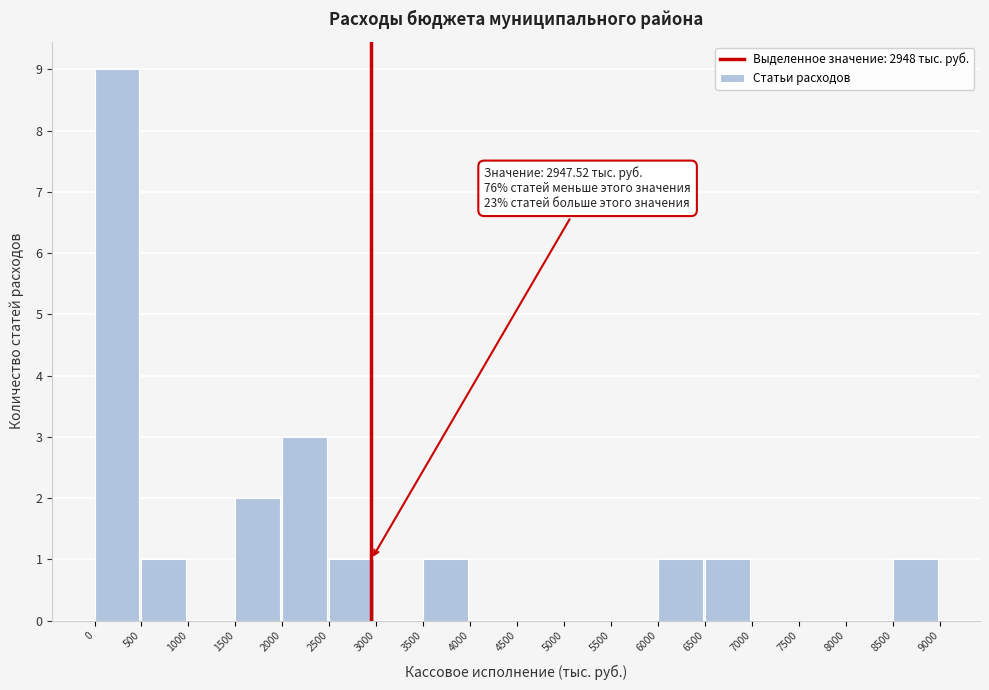

Which range on the x-axis has the tallest bar?

0 to 500